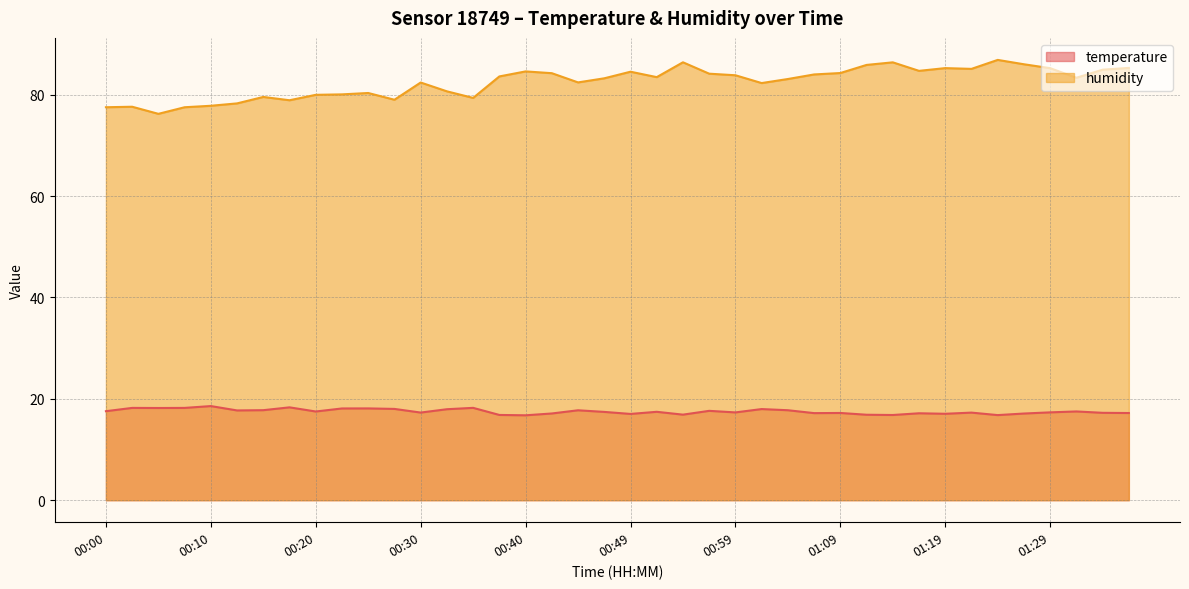

How many distinct data groups are displayed?

2